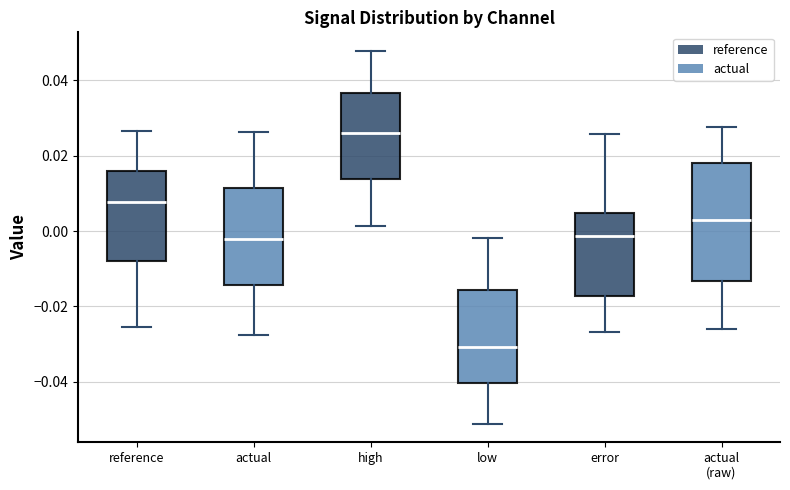

Reading left to right, read every box against the y-axis: the position of its median line, the range the box covers, and the ends of its whiskers. The values are not printed on the chart, so give them approximately, as read against the axis.

reference: median 0.008, box -0.008 to 0.016, whiskers -0.026 to 0.026
actual: median -0.002, box -0.014 to 0.012, whiskers -0.028 to 0.026
high: median 0.026, box 0.014 to 0.036, whiskers 0.002 to 0.048
low: median -0.030, box -0.040 to -0.016, whiskers -0.052 to -0.002
error: median -0.002, box -0.018 to 0.004, whiskers -0.026 to 0.026
actual (raw): median 0.004, box -0.014 to 0.018, whiskers -0.026 to 0.028